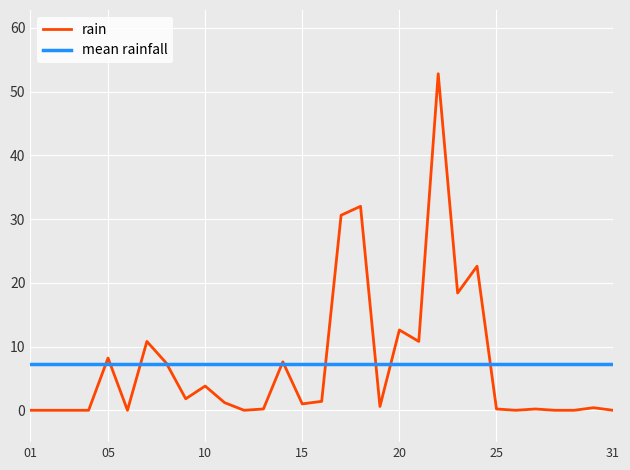

Which category has the highest value across all series?

2021-07-22